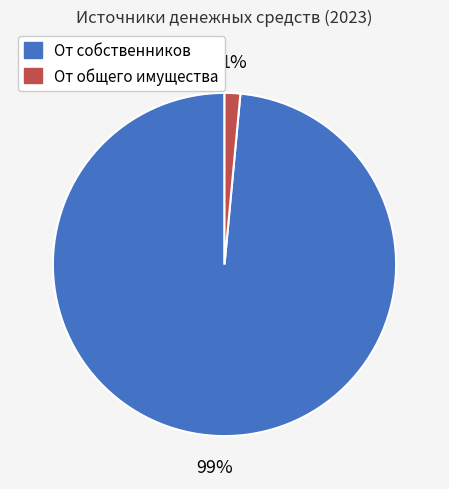

Count the number of slices in the pie.

2